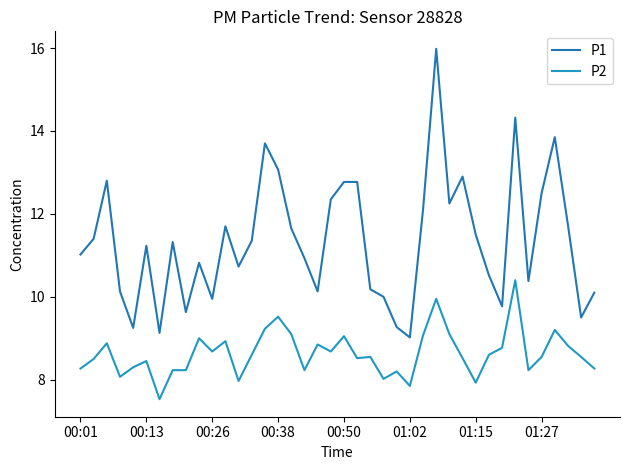

Is this an area chart (filled region under the line)?

No